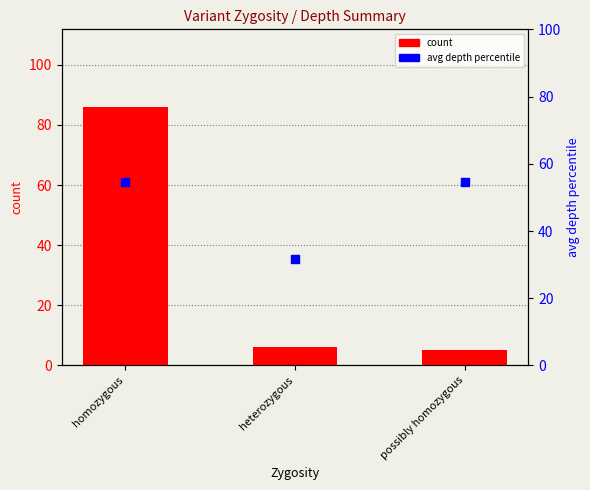

Which series reaches the maximum Y coordinate?

count